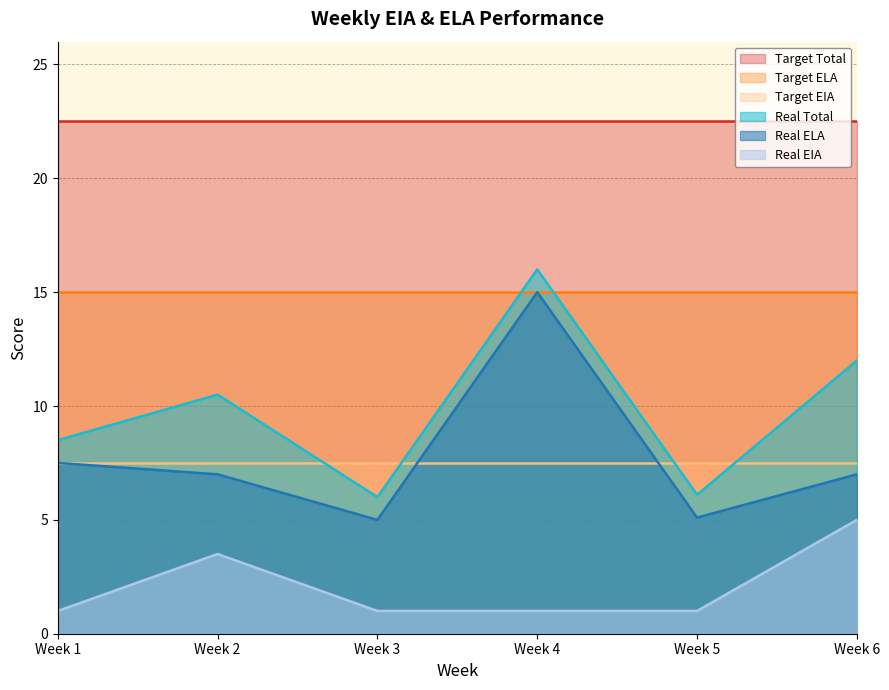

True or false: Real EIA and Real Total cross at least once.

False